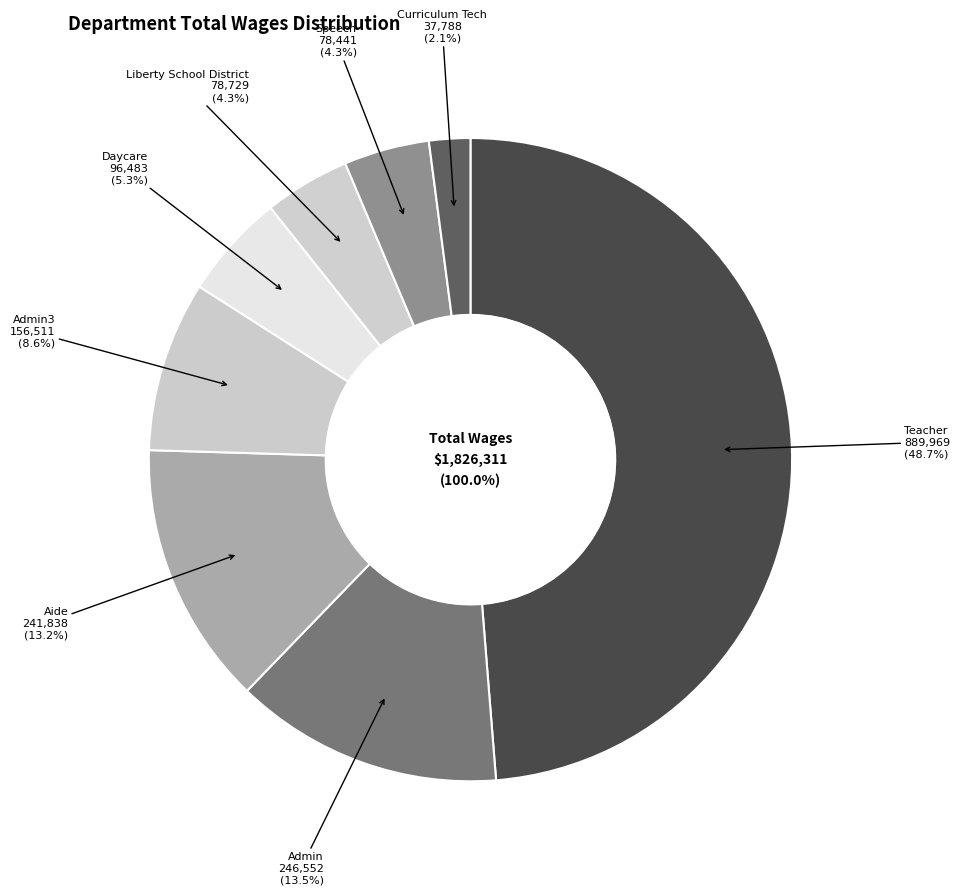

What percentage is the Curriculum Tech slice, to the nearest percent?

2%